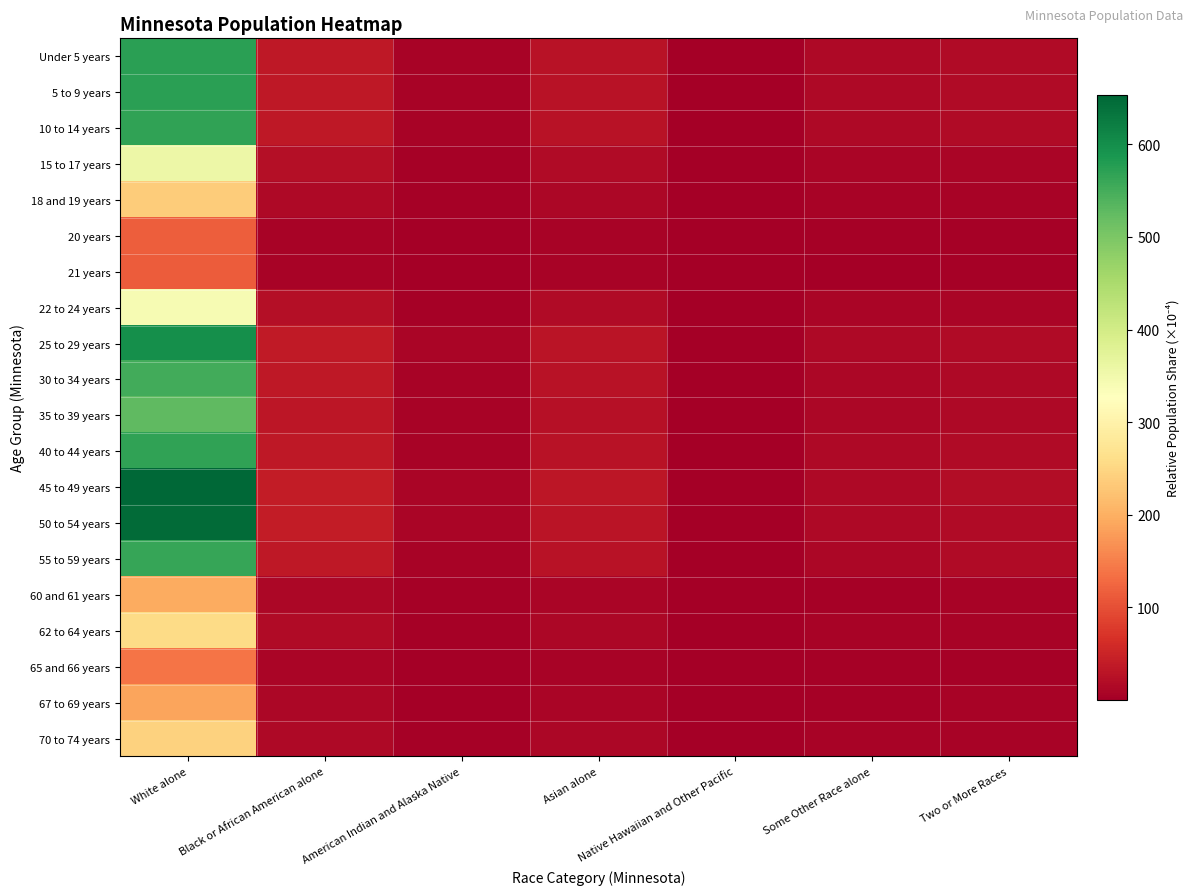

Reading left to right, extract all data points from this chart.

Under 5 years: White alone=571.7	Black or African American alone=34.7	American Indian and Alaska Native=7.7	Asian alone=27.1	Native Hawaiian and Other Pacific=0.3	Some Other Race alone=13.0	Two or More Races=15.8
5 to 9 years: White alone=571.8	Black or African American alone=34.7	American Indian and Alaska Native=7.7	Asian alone=27.1	Native Hawaiian and Other Pacific=0.3	Some Other Race alone=13.0	Two or More Races=15.8
10 to 14 years: White alone=566.6	Black or African American alone=34.4	American Indian and Alaska Native=7.6	Asian alone=26.8	Native Hawaiian and Other Pacific=0.3	Some Other Race alone=12.9	Two or More Races=15.7
15 to 17 years: White alone=354.9	Black or African American alone=21.5	American Indian and Alaska Native=4.8	Asian alone=16.8	Native Hawaiian and Other Pacific=0.2	Some Other Race alone=8.1	Two or More Races=9.8
18 and 19 years: White alone=236.6	Black or African American alone=14.4	American Indian and Alaska Native=3.2	Asian alone=11.2	Native Hawaiian and Other Pacific=0.1	Some Other Race alone=5.4	Two or More Races=6.5
20 years: White alone=117.0	Black or African American alone=7.1	American Indian and Alaska Native=1.6	Asian alone=5.5	Native Hawaiian and Other Pacific=0.1	Some Other Race alone=2.7	Two or More Races=3.2
21 years: White alone=113.5	Black or African American alone=6.9	American Indian and Alaska Native=1.5	Asian alone=5.4	Native Hawaiian and Other Pacific=0.1	Some Other Race alone=2.6	Two or More Races=3.1
22 to 24 years: White alone=341.5	Black or African American alone=20.7	American Indian and Alaska Native=4.6	Asian alone=16.2	Native Hawaiian and Other Pacific=0.2	Some Other Race alone=7.8	Two or More Races=9.4
25 to 29 years: White alone=599.3	Black or African American alone=36.4	American Indian and Alaska Native=8.1	Asian alone=28.4	Native Hawaiian and Other Pacific=0.3	Some Other Race alone=13.6	Two or More Races=16.6
30 to 34 years: White alone=551.4	Black or African American alone=33.4	American Indian and Alaska Native=7.4	Asian alone=26.1	Native Hawaiian and Other Pacific=0.3	Some Other Race alone=12.6	Two or More Races=15.3
35 to 39 years: White alone=527.8	Black or African American alone=32.0	American Indian and Alaska Native=7.1	Asian alone=25.0	Native Hawaiian and Other Pacific=0.3	Some Other Race alone=12.0	Two or More Races=14.6
40 to 44 years: White alone=567.5	Black or African American alone=34.4	American Indian and Alaska Native=7.6	Asian alone=26.9	Native Hawaiian and Other Pacific=0.3	Some Other Race alone=12.9	Two or More Races=15.7
45 to 49 years: White alone=653.2	Black or African American alone=39.6	American Indian and Alaska Native=8.8	Asian alone=30.9	Native Hawaiian and Other Pacific=0.3	Some Other Race alone=14.9	Two or More Races=18.1
50 to 54 years: White alone=646.0	Black or African American alone=39.2	American Indian and Alaska Native=8.7	Asian alone=30.6	Native Hawaiian and Other Pacific=0.3	Some Other Race alone=14.7	Two or More Races=17.9
55 to 59 years: White alone=562.2	Black or African American alone=34.1	American Indian and Alaska Native=7.6	Asian alone=26.6	Native Hawaiian and Other Pacific=0.3	Some Other Race alone=12.8	Two or More Races=15.6
60 and 61 years: White alone=194.2	Black or African American alone=11.8	American Indian and Alaska Native=2.6	Asian alone=9.2	Native Hawaiian and Other Pacific=0.1	Some Other Race alone=4.4	Two or More Races=5.4
62 to 64 years: White alone=255.7	Black or African American alone=15.5	American Indian and Alaska Native=3.4	Asian alone=12.1	Native Hawaiian and Other Pacific=0.1	Some Other Race alone=5.8	Two or More Races=7.1
65 and 66 years: White alone=138.6	Black or African American alone=8.4	American Indian and Alaska Native=1.9	Asian alone=6.6	Native Hawaiian and Other Pacific=0.1	Some Other Race alone=3.2	Two or More Races=3.8
67 to 69 years: White alone=187.2	Black or African American alone=11.4	American Indian and Alaska Native=2.5	Asian alone=8.9	Native Hawaiian and Other Pacific=0.1	Some Other Race alone=4.3	Two or More Races=5.2
70 to 74 years: White alone=244.2	Black or African American alone=14.8	American Indian and Alaska Native=3.3	Asian alone=11.6	Native Hawaiian and Other Pacific=0.1	Some Other Race alone=5.6	Two or More Races=6.8